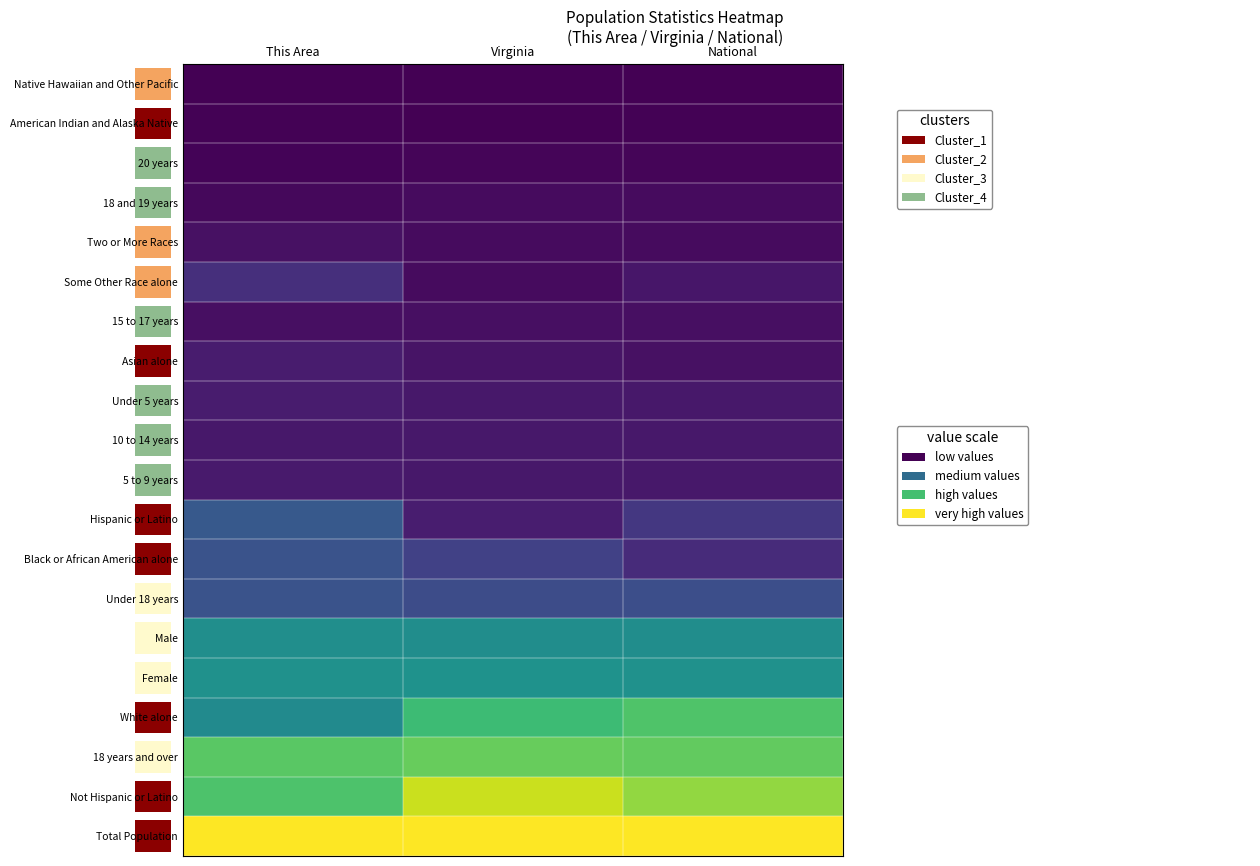

How many distinct data groups are displayed?

20